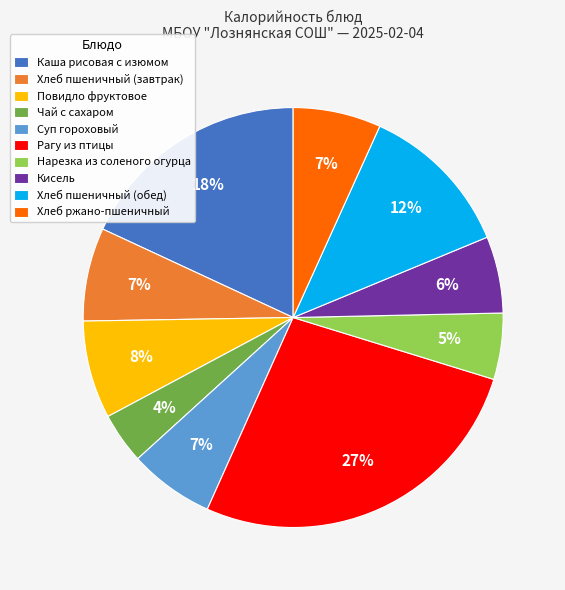

Which category has the smallest portion of the pie?

Чай с сахаром